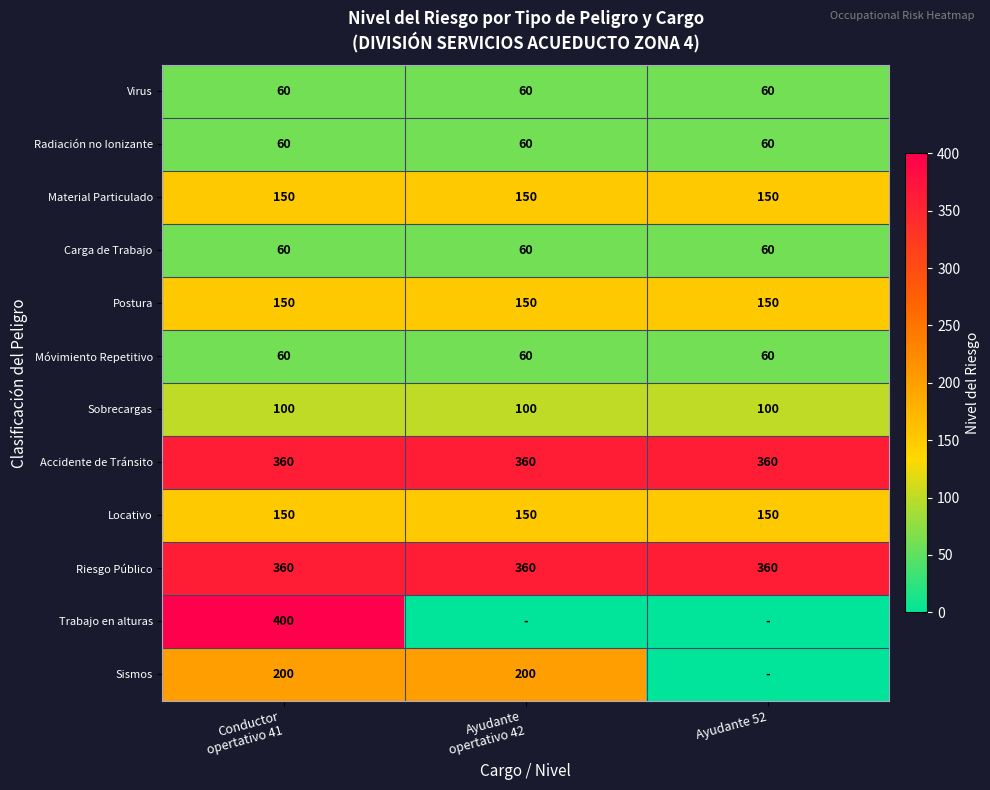

True or false: Móvimiento Repetitivo has a value of 95 at Ayudante 52.

False